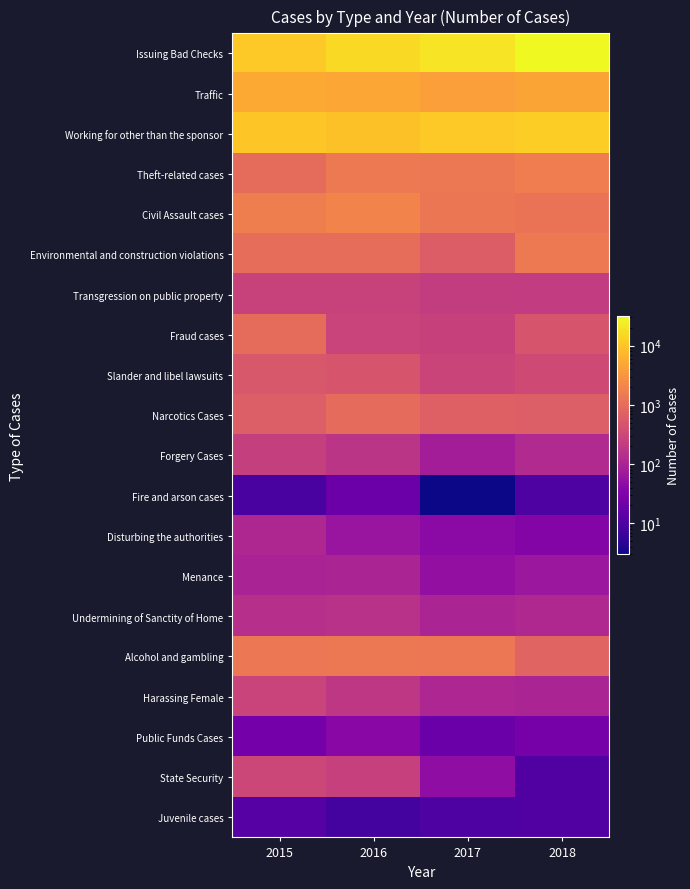

At which category is the sum across all series the highest?

2018